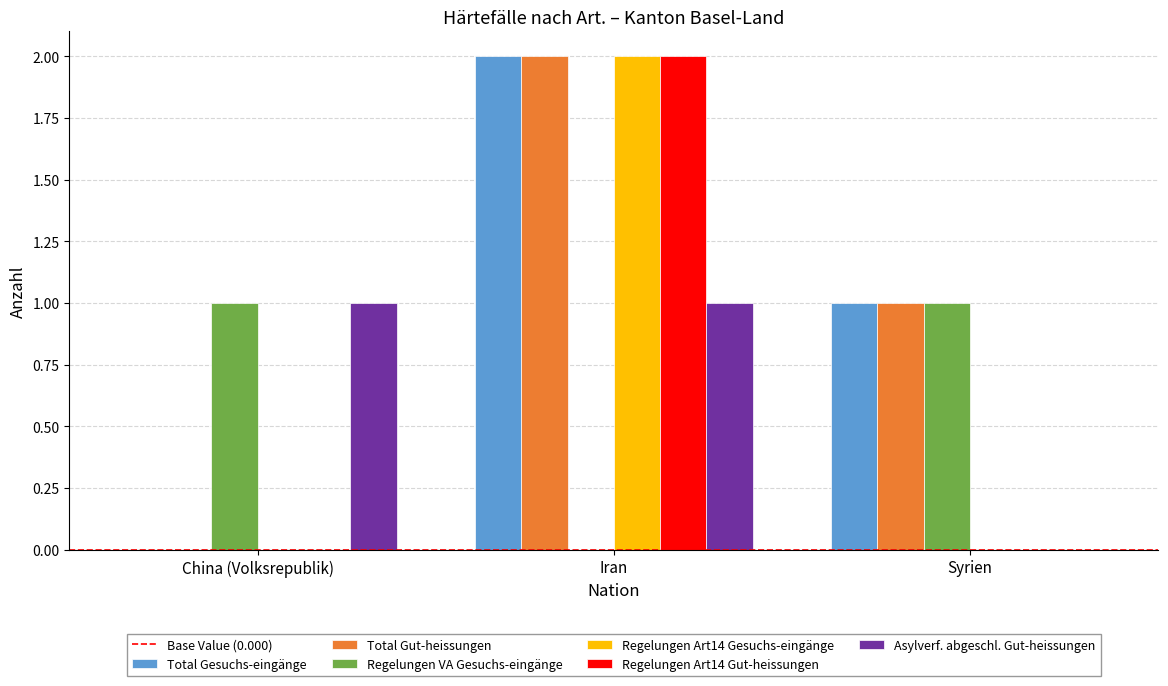

How many groups of bars are there?

3